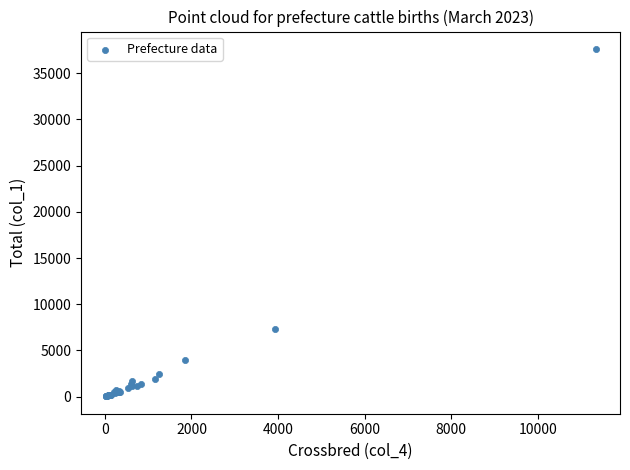

What Y value in the scatter plot is closest to 18826?

7340